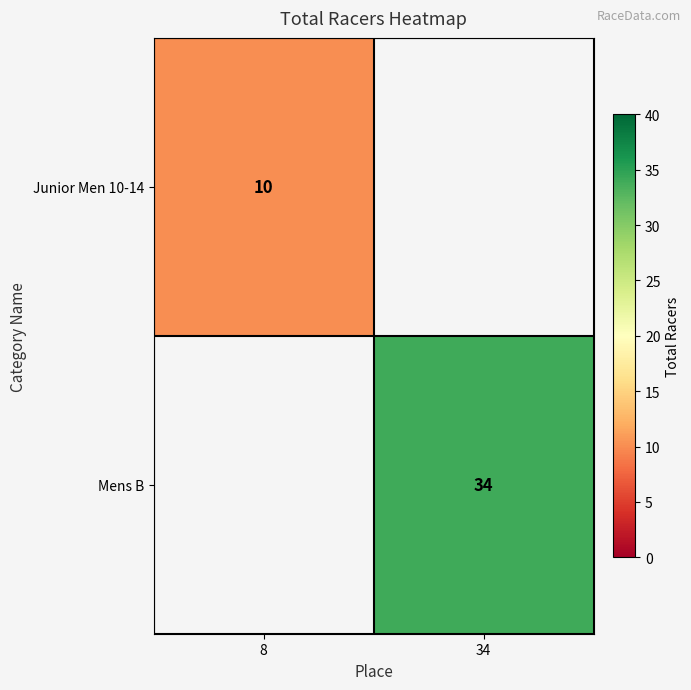

The value of Mens B at 34 is 18. True or false?

False